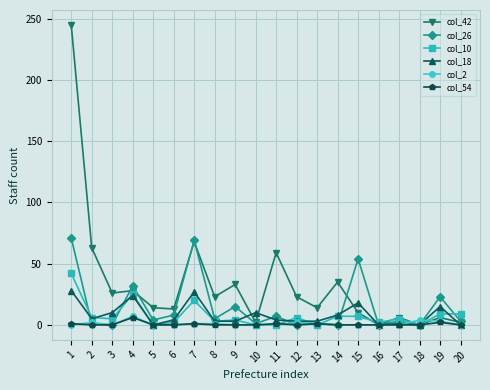

True or false: col_18 has a value of 3 at 12.

True